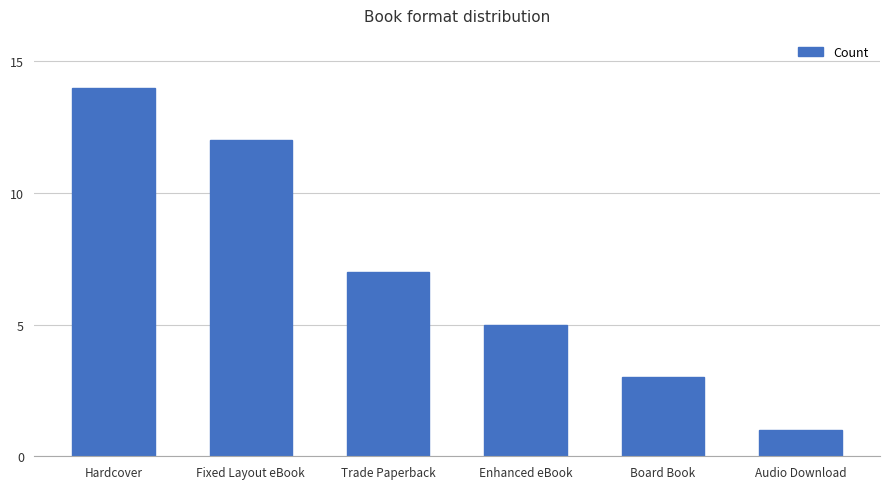

What is the change in value from Hardcover to Trade Paperback?

-7